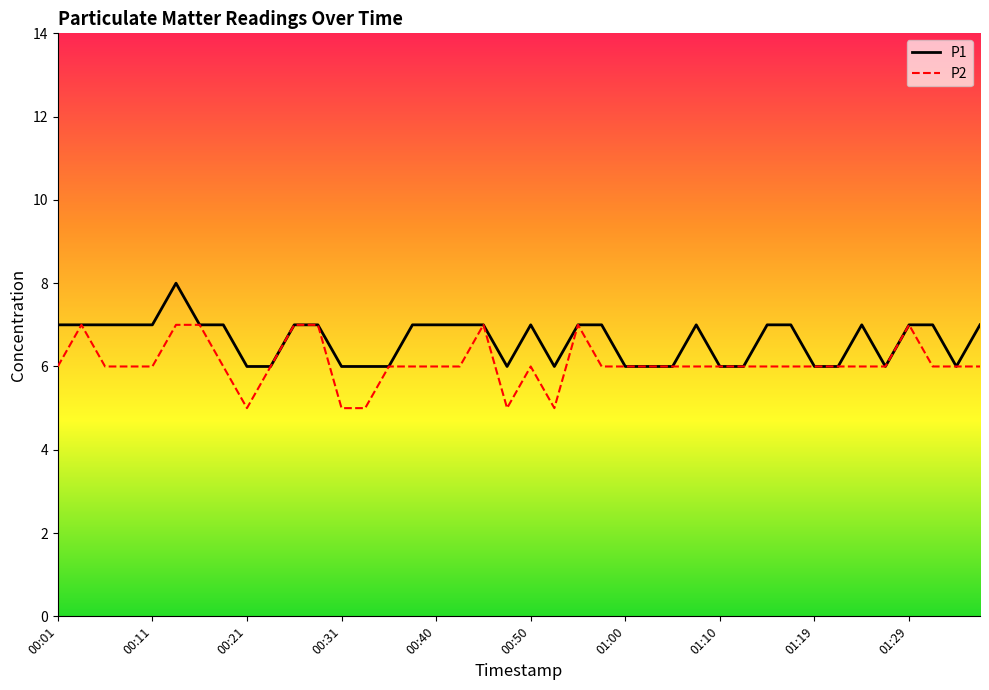

What is the lowest value of the P2 series?

5